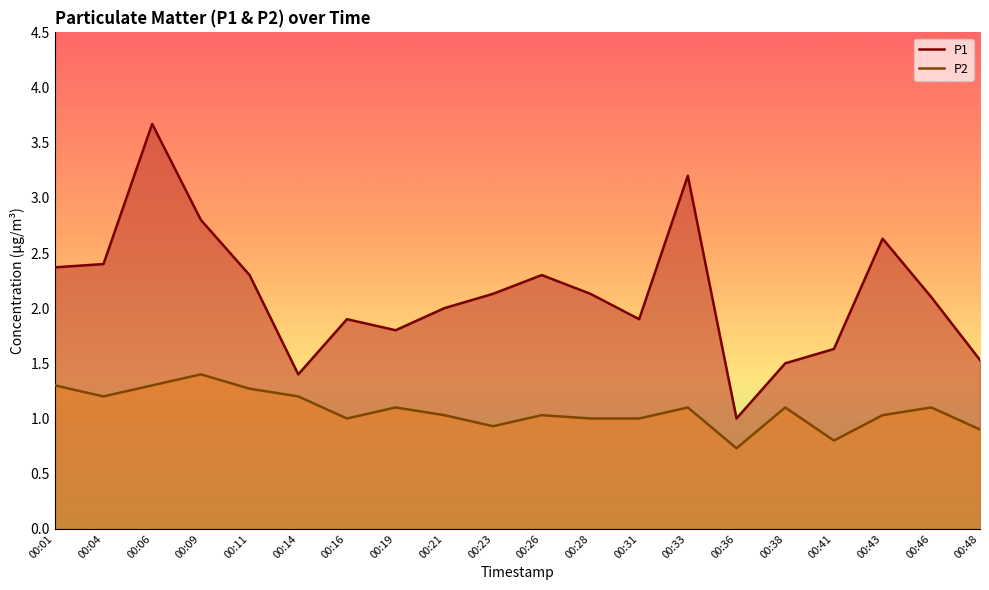

Between 00:11 and 00:48, which series saw the biggest shift?

P1